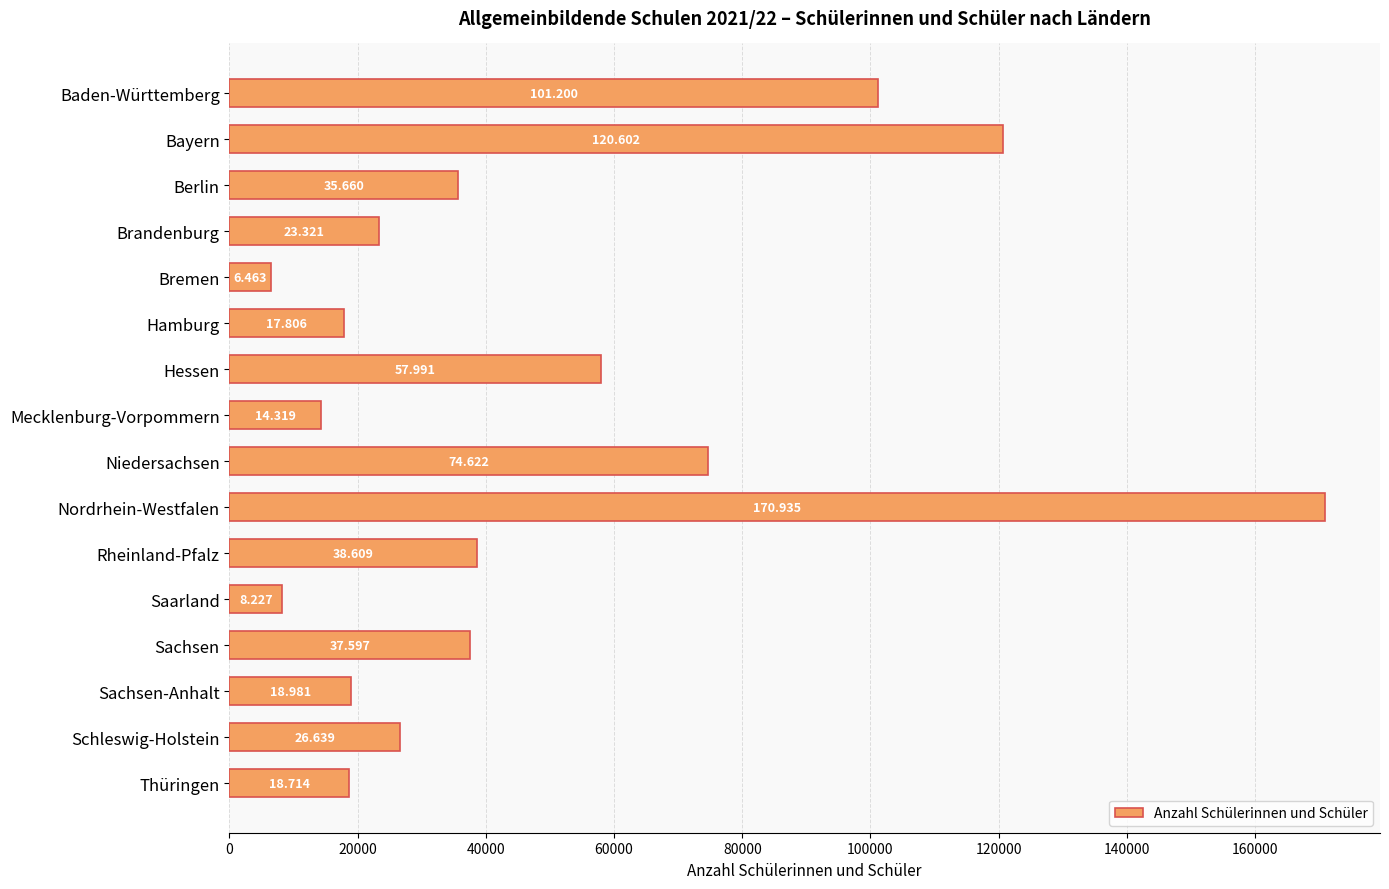

How many bars are there in total?

16